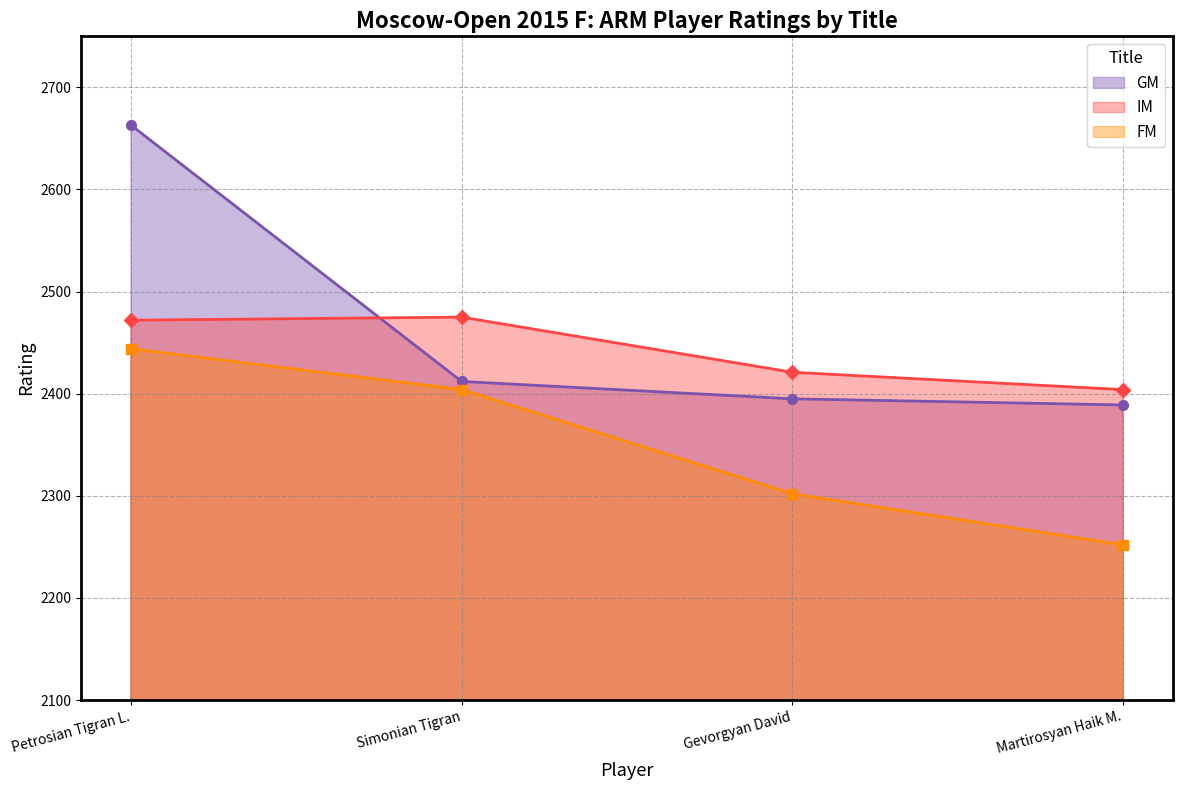

What is the difference between the maximum and minimum values in the FM series?

192